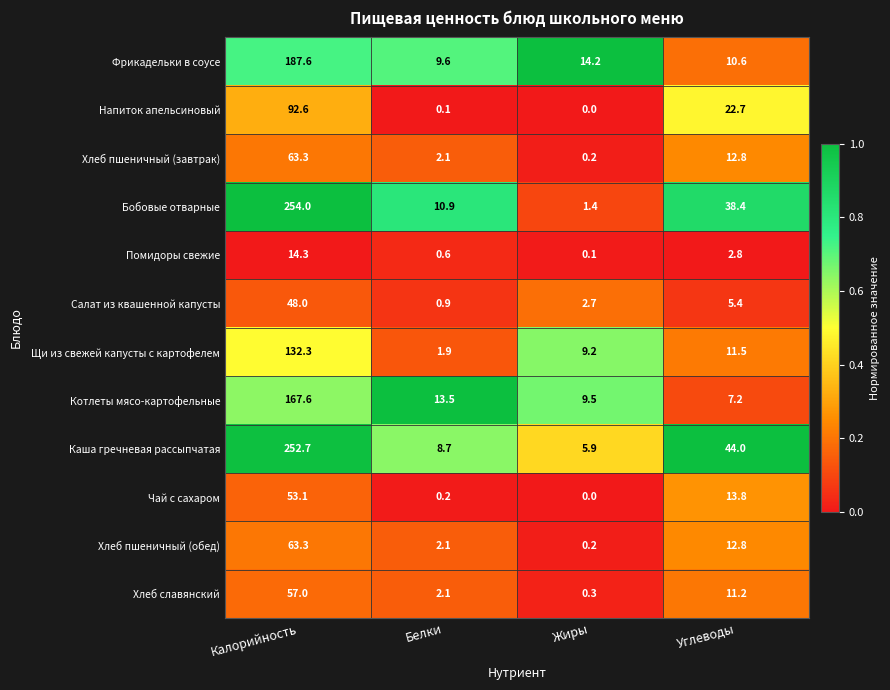

At how many categories does at least one series exceed 0?

4